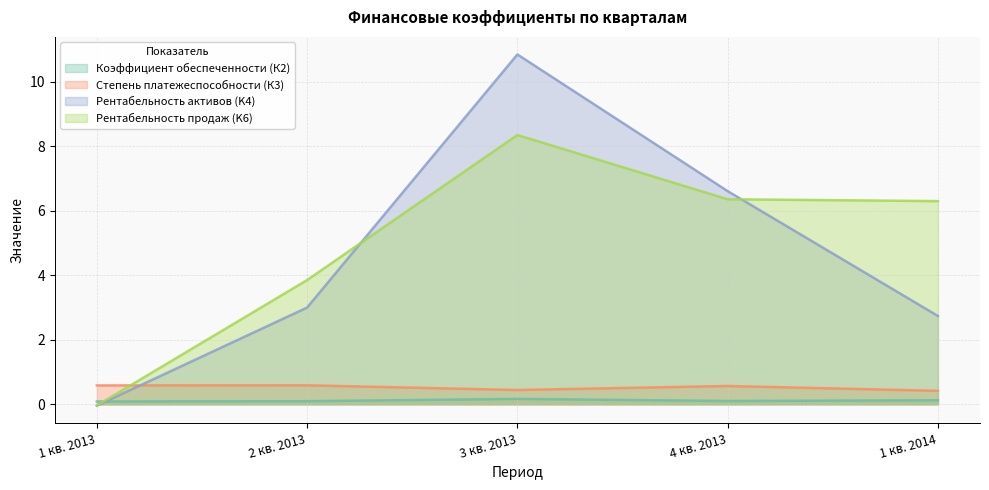

What is the sum of the Степень платежеспособности (К3) values at 4 кв. 2013 and 1 кв. 2014?

1.0